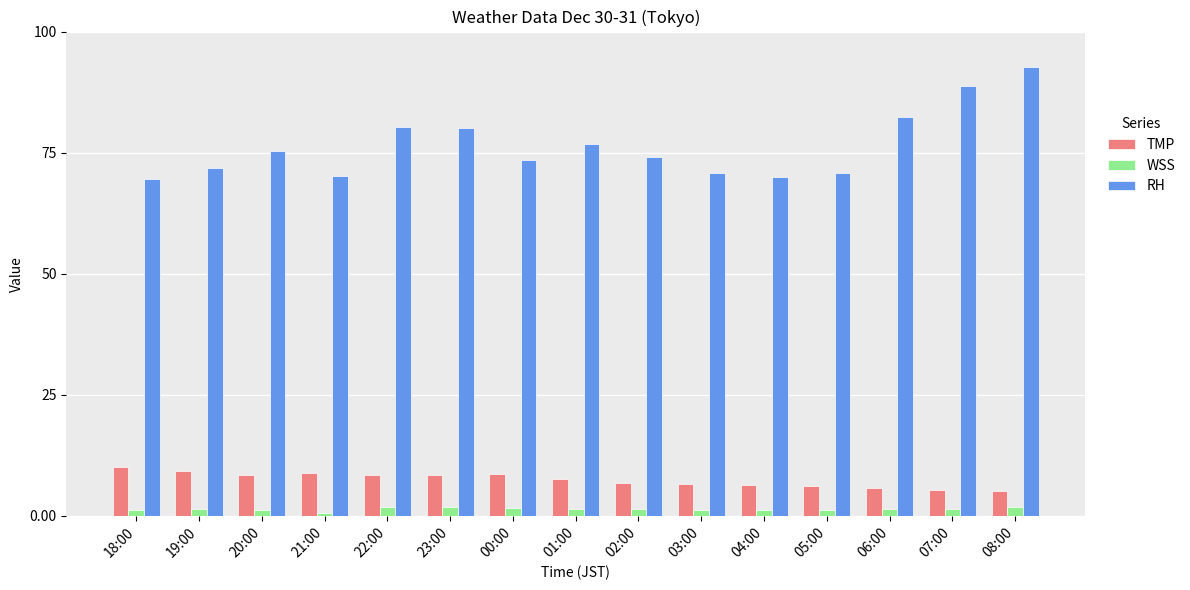

Which series has the largest total across all categories?

RH